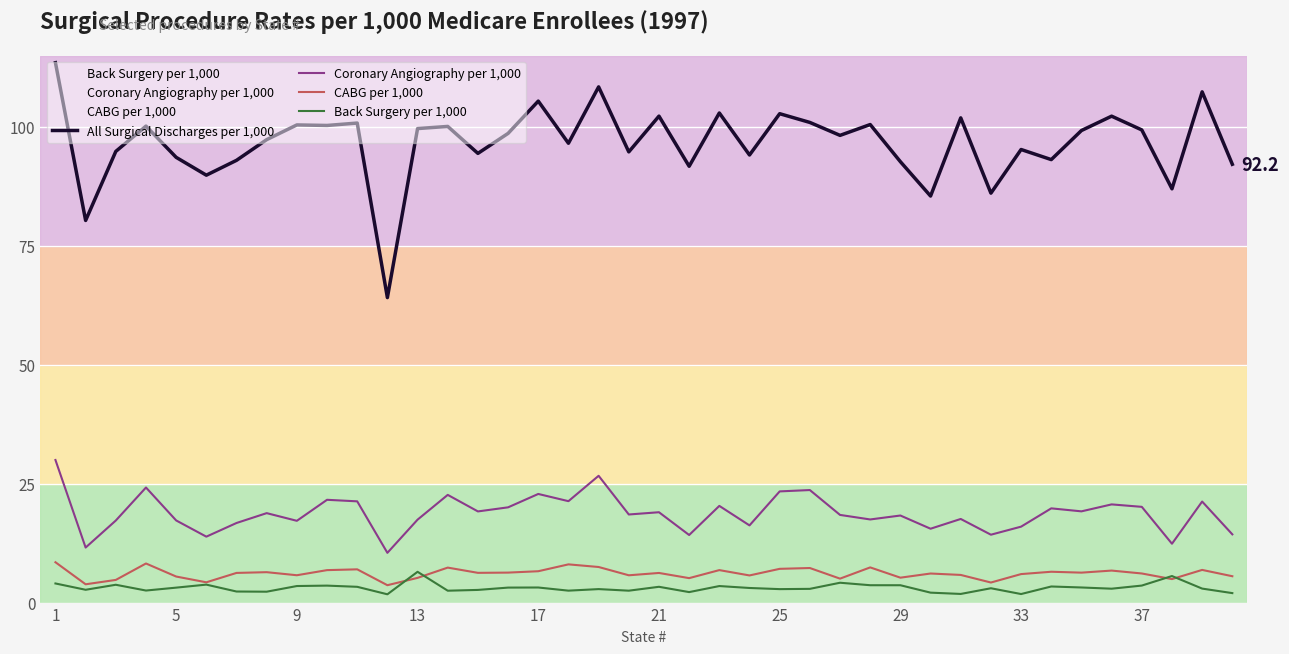

Which series has the widest spread of values?

All Surgical Discharges per 1,000